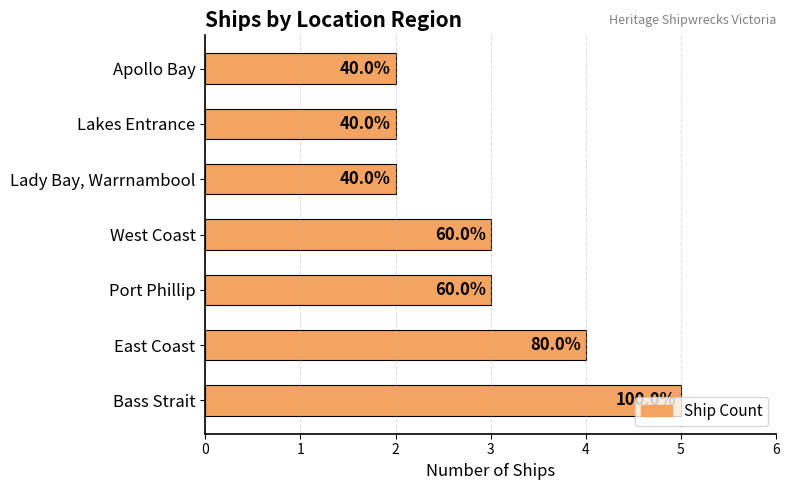

Does the chart contain any negative values?

No